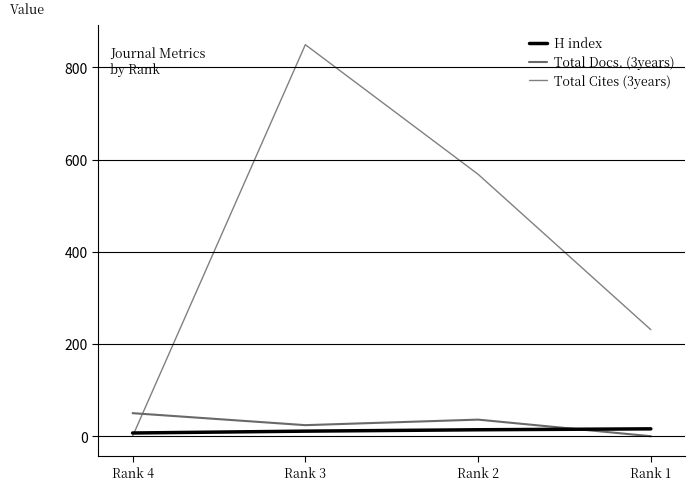

The value of H index at Rank 3 is 5. True or false?

False